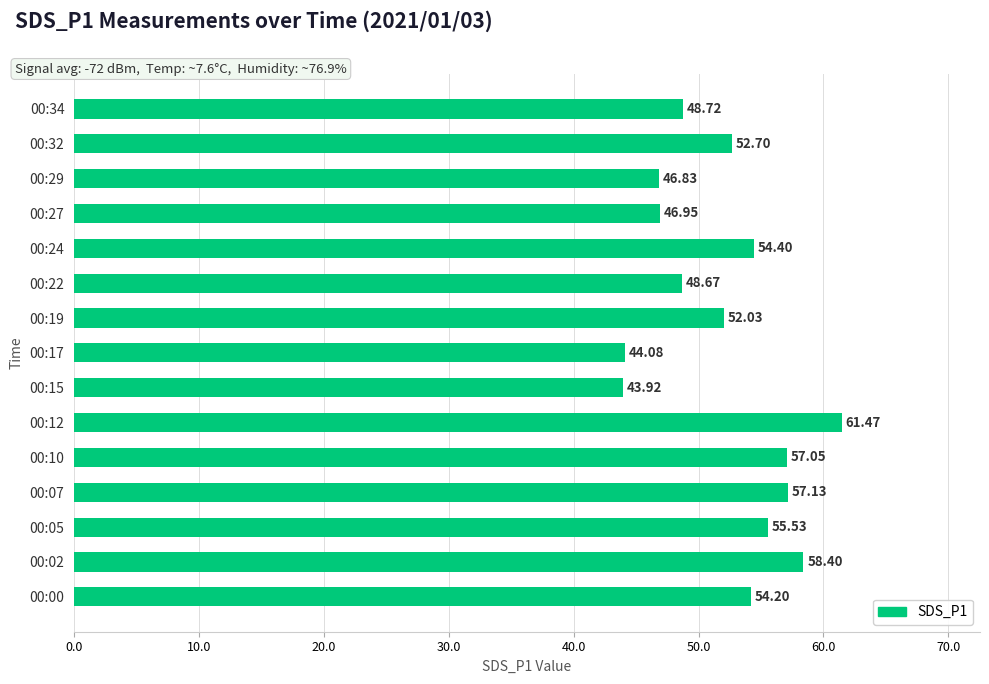

List the labels in order of value, largest first.

00:12, 00:02, 00:07, 00:10, 00:05, 00:24, 00:00, 00:32, 00:19, 00:34, 00:22, 00:27, 00:29, 00:17, 00:15